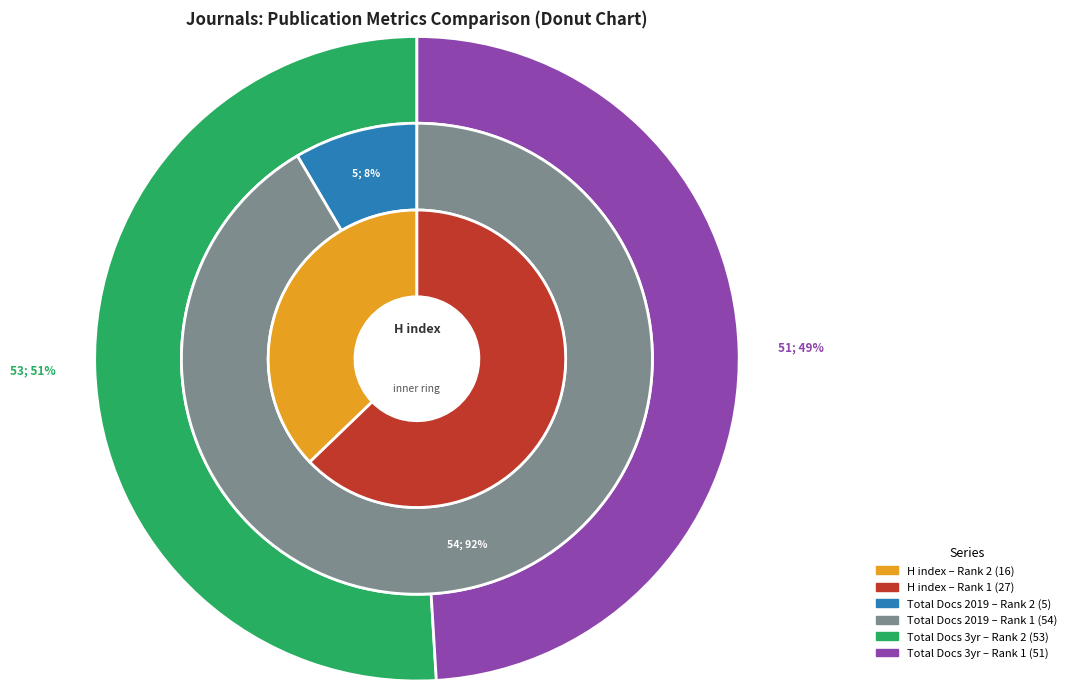

How many slices are in this pie chart?

2